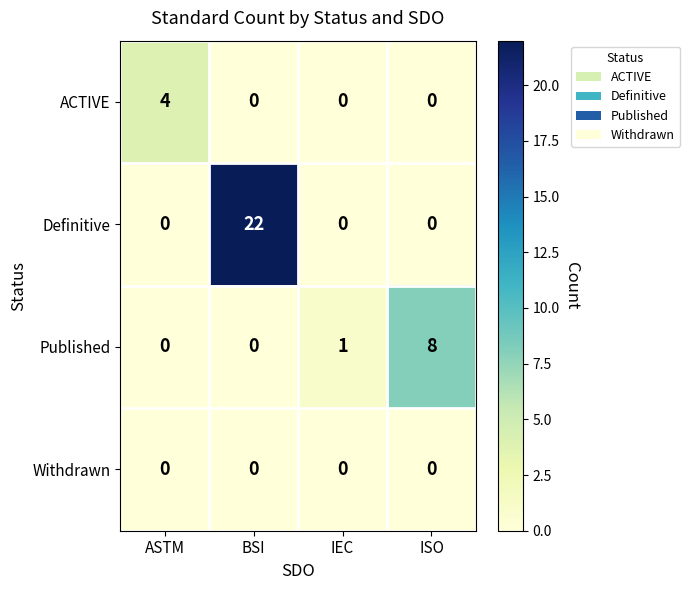

What is the maximum value shown in the chart?

22